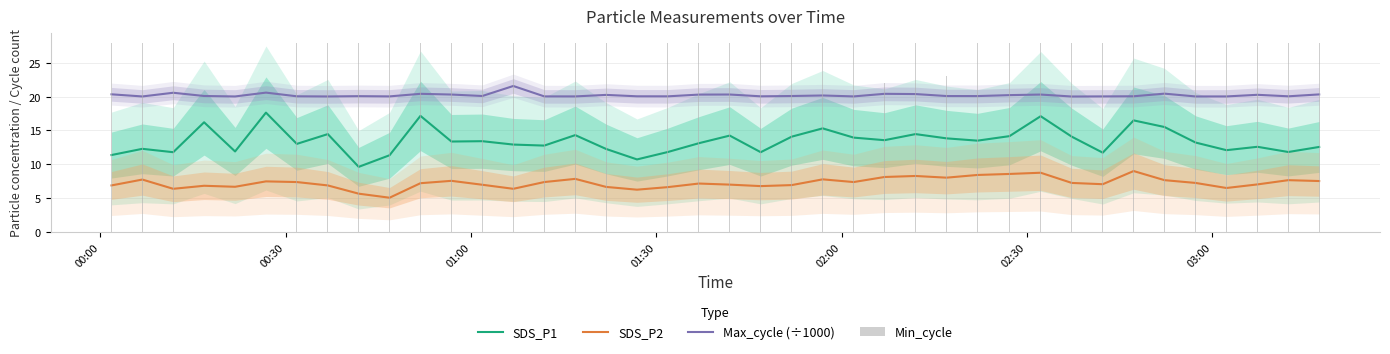

Which series has the largest total across all categories?

Min_cycle